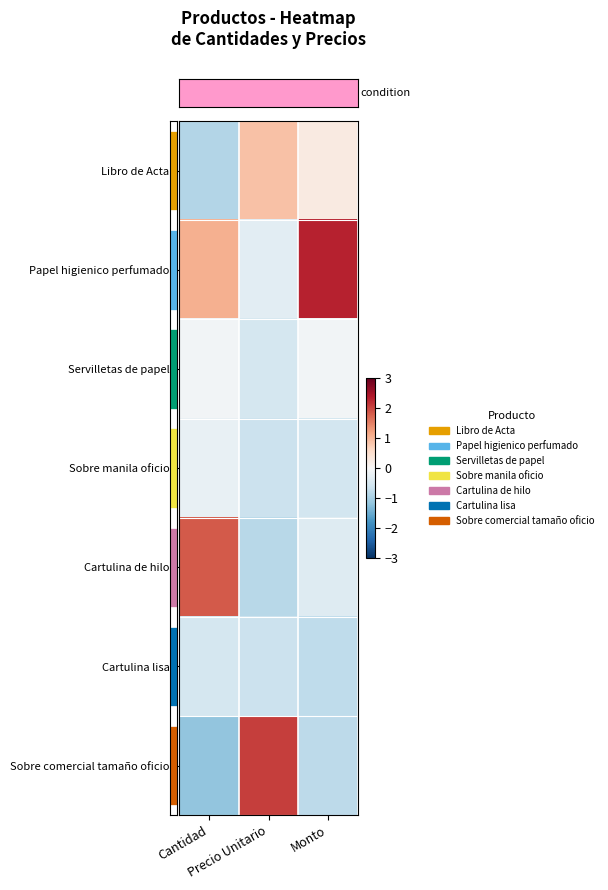

Between Cantidad and Precio Unitario, which is larger?

Precio Unitario